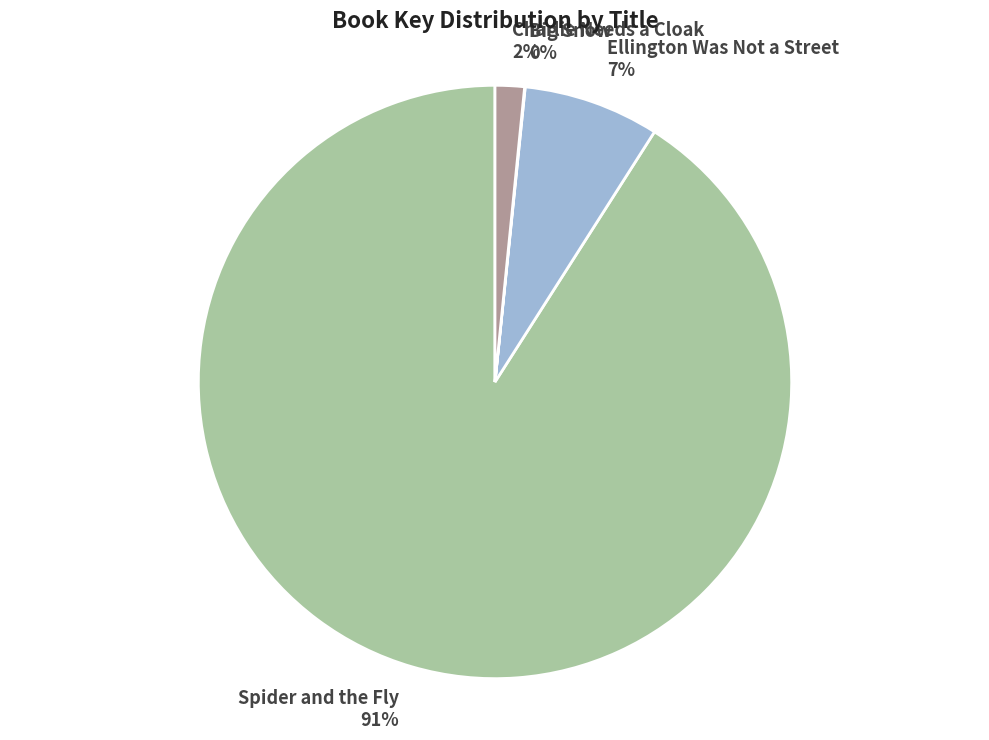

To the nearest percent, what is the combined percentage of Ellington Was Not a Street and Charlie Needs a Cloak?

9%